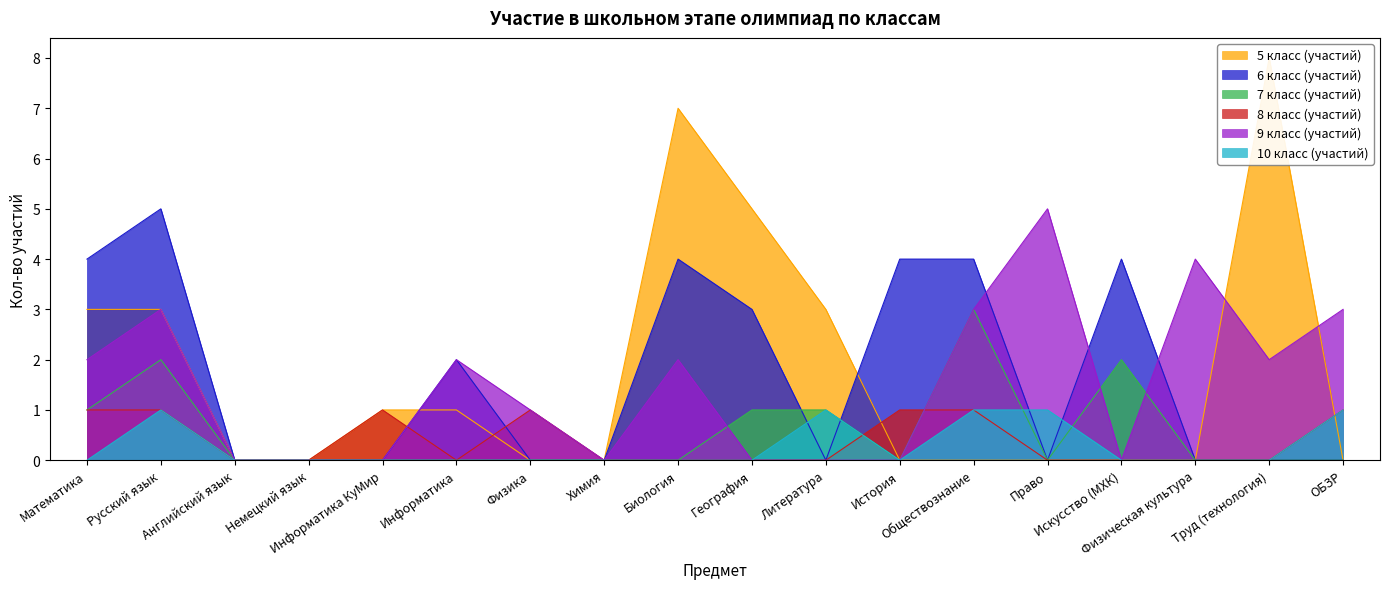

How many positive values does the 6 класс (участий) series have?

8